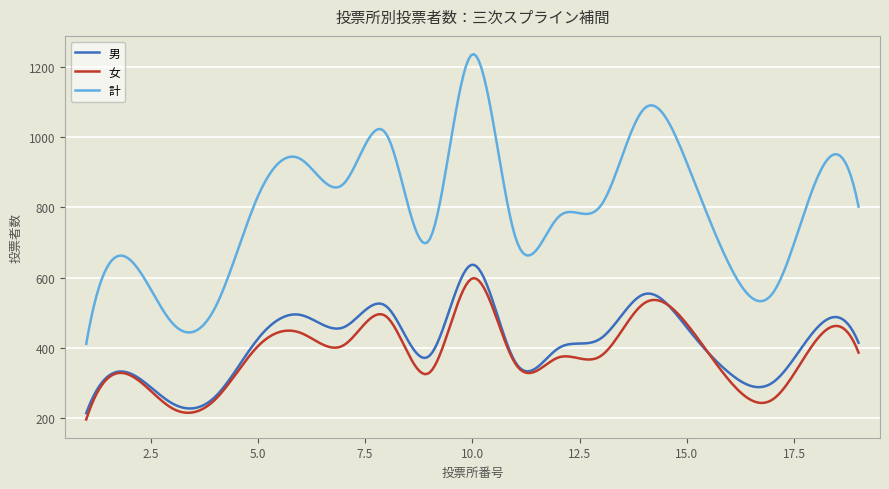

Which series has the widest spread of values?

計